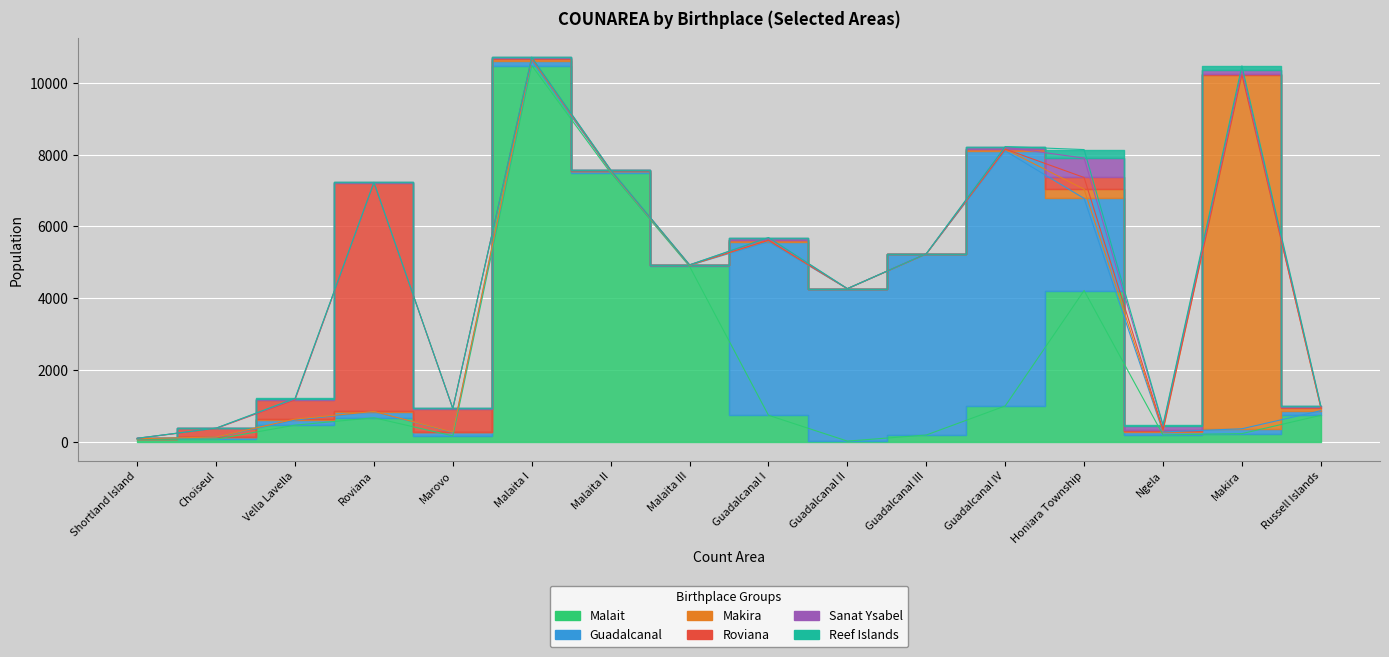

List the series in order of their peak value, lowest first.

Reef Islands, Sanat Ysabel, Roviana, Guadalcanal, Makira, Malait